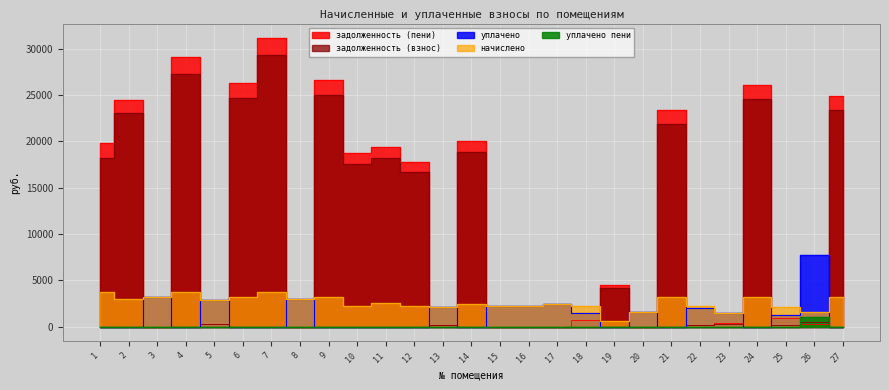

The начислено series shows 3676.8 at 11. True or false?

False